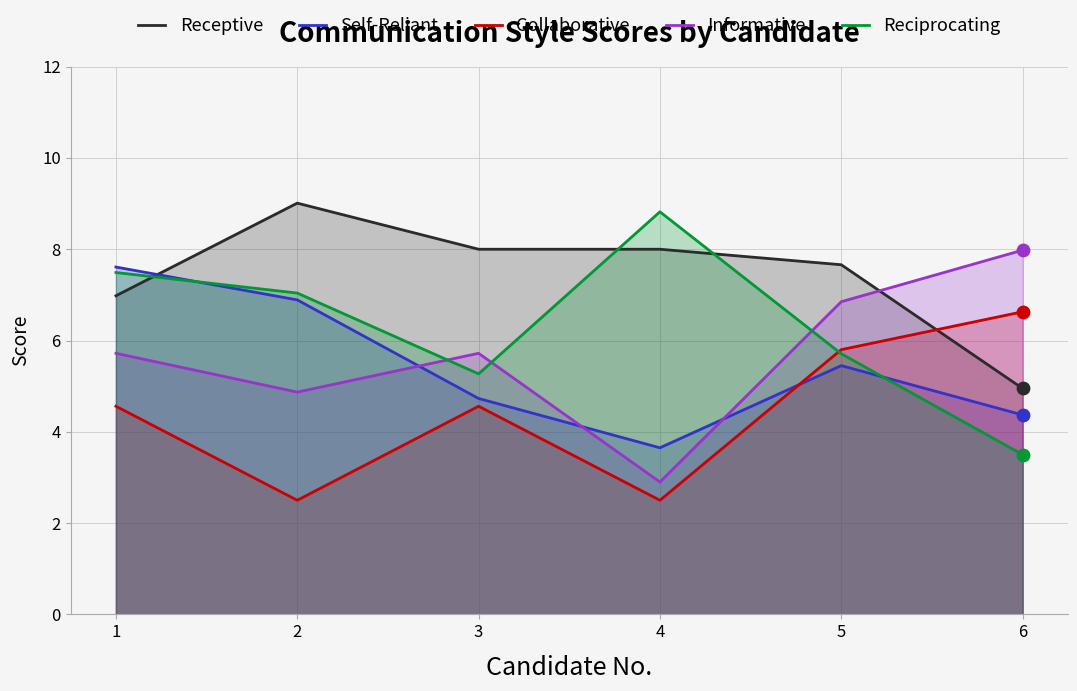

Which series has the largest total across all categories?

Receptive